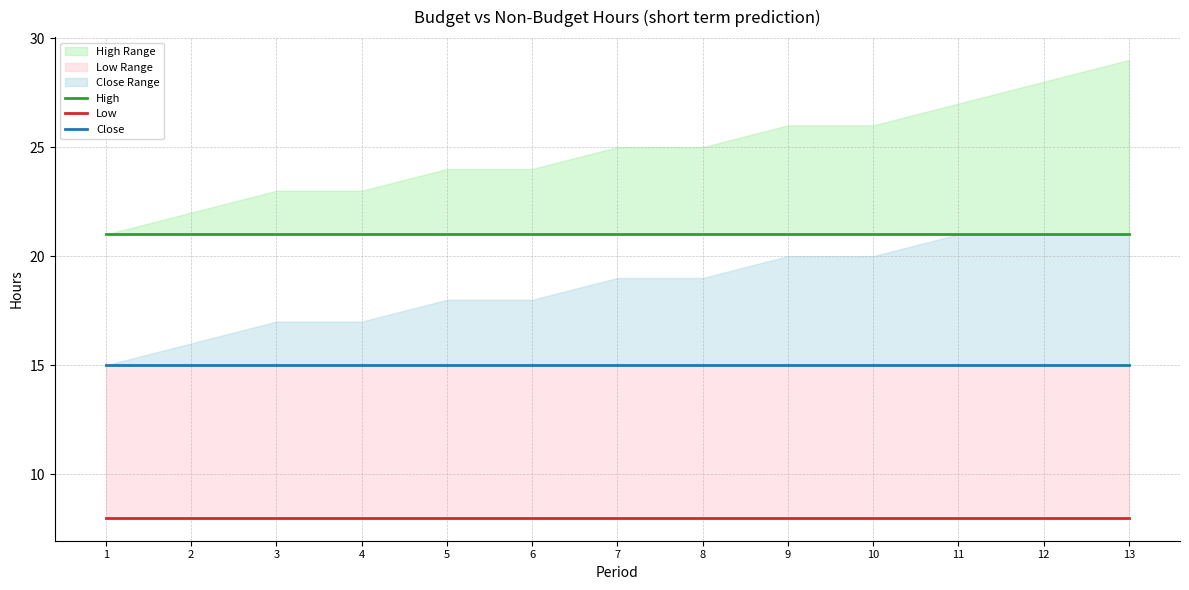

True or false: Close and High intersect in this chart.

False